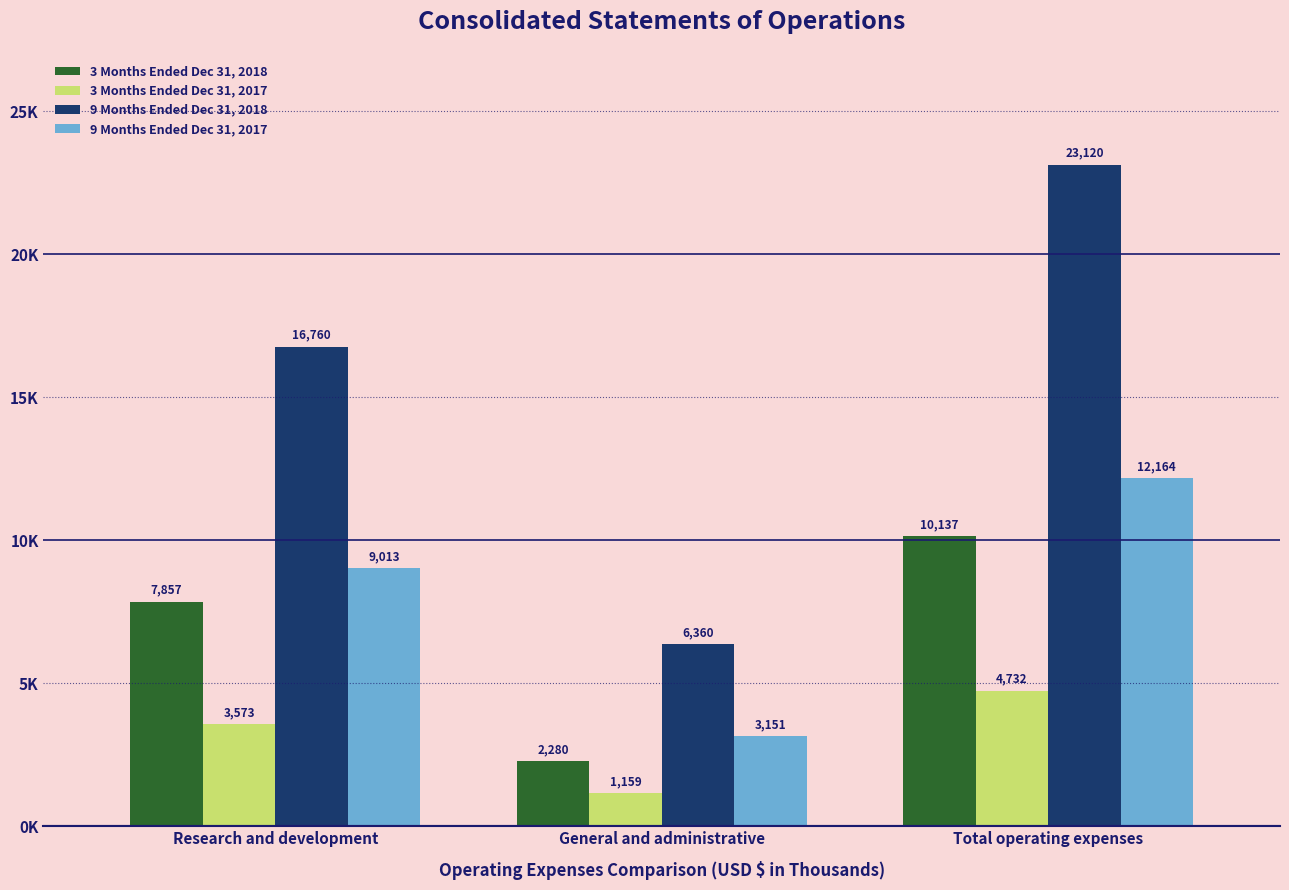

At which label is 9 Months Ended Dec 31, 2018 closest to 14740?

Research and development